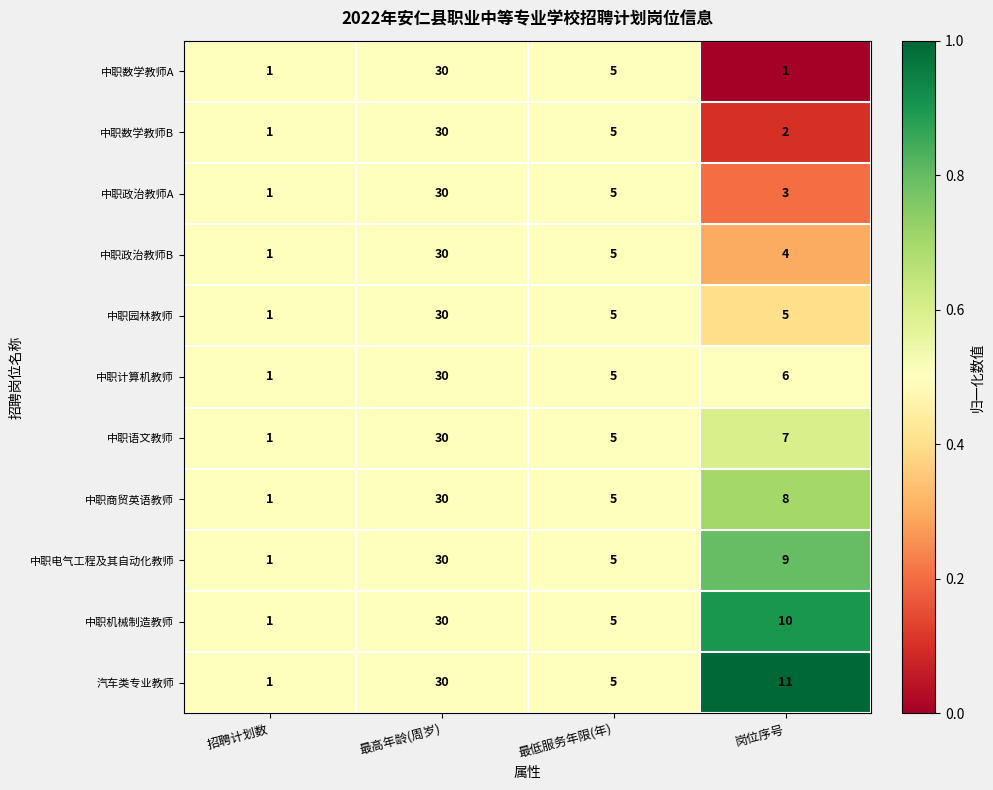

Rank the categories by 中职数学教师B value from highest to lowest.

最高年龄(周岁), 最低服务年限(年), 岗位序号, 招聘计划数